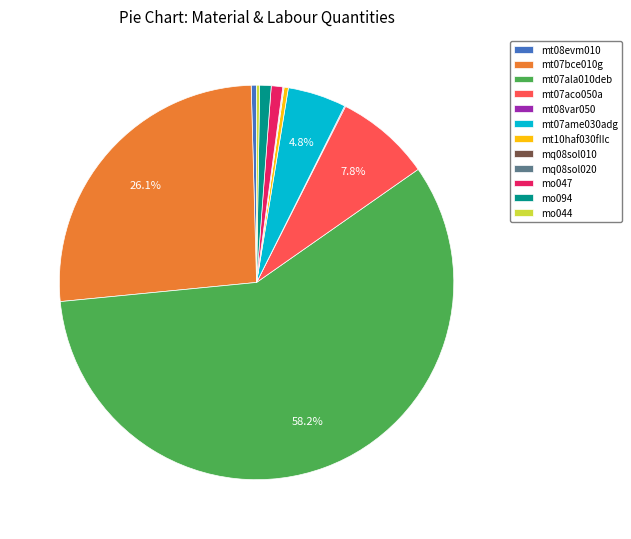

Which slice represents more than half of the pie?

mt07ala010deb